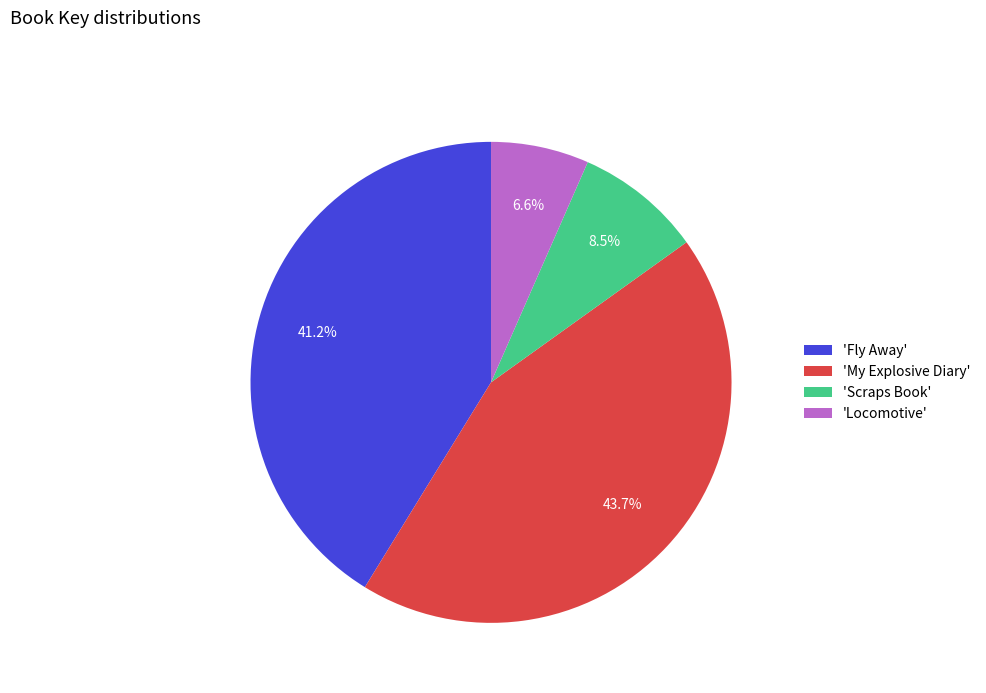

Which slice is the largest?

'My Explosive Diary'